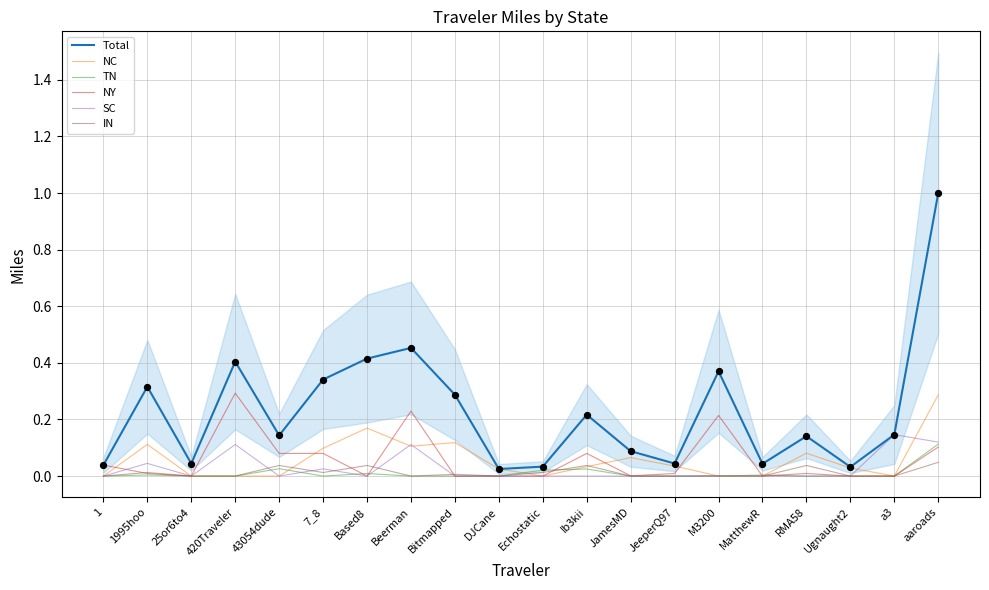

Which series has the widest spread of Y values?

Total